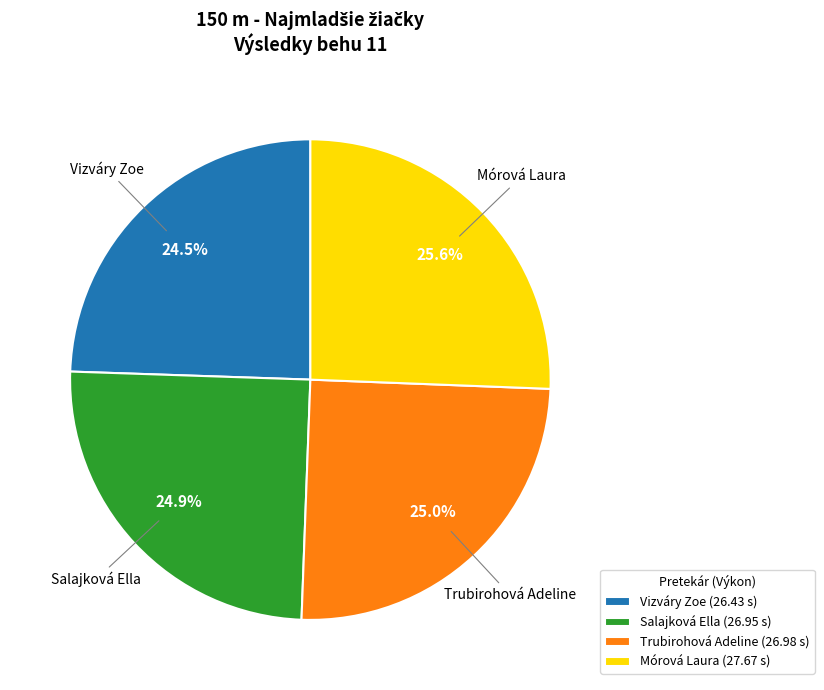

Do Salajková Ella and Vizváry Zoe together represent more than half of the pie?

No